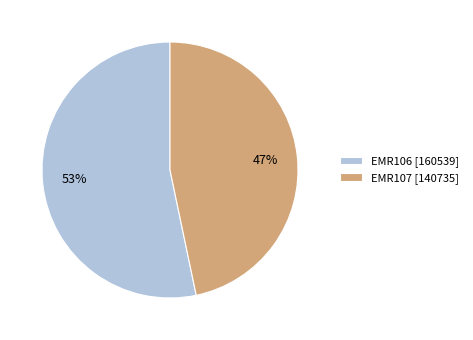

To the nearest percent, what portion does EMR106 represent?

53%